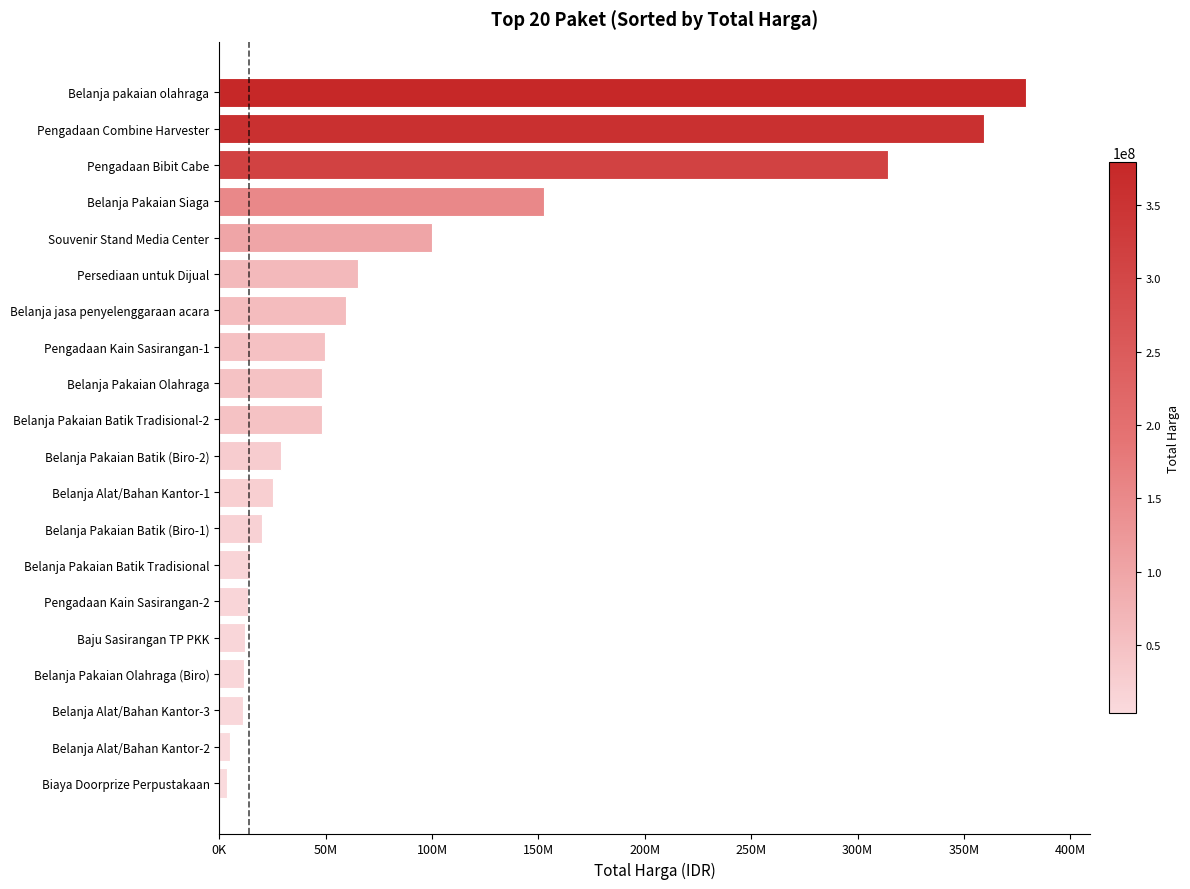

Where is the data nearest to the value 191450000?

Belanja Pakaian Siaga